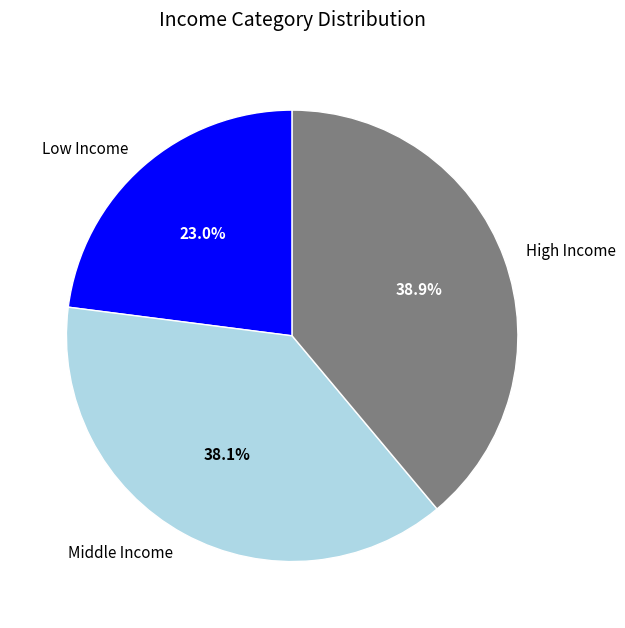

Rank the categories by value from lowest to highest.

Low Income, Middle Income, High Income